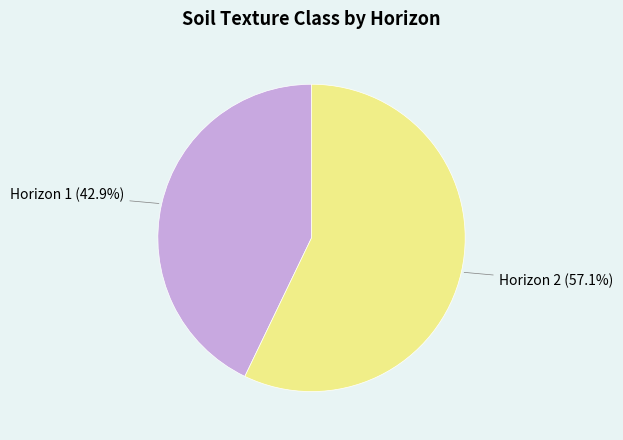

What is the largest slice in the pie chart?

Horizon 2